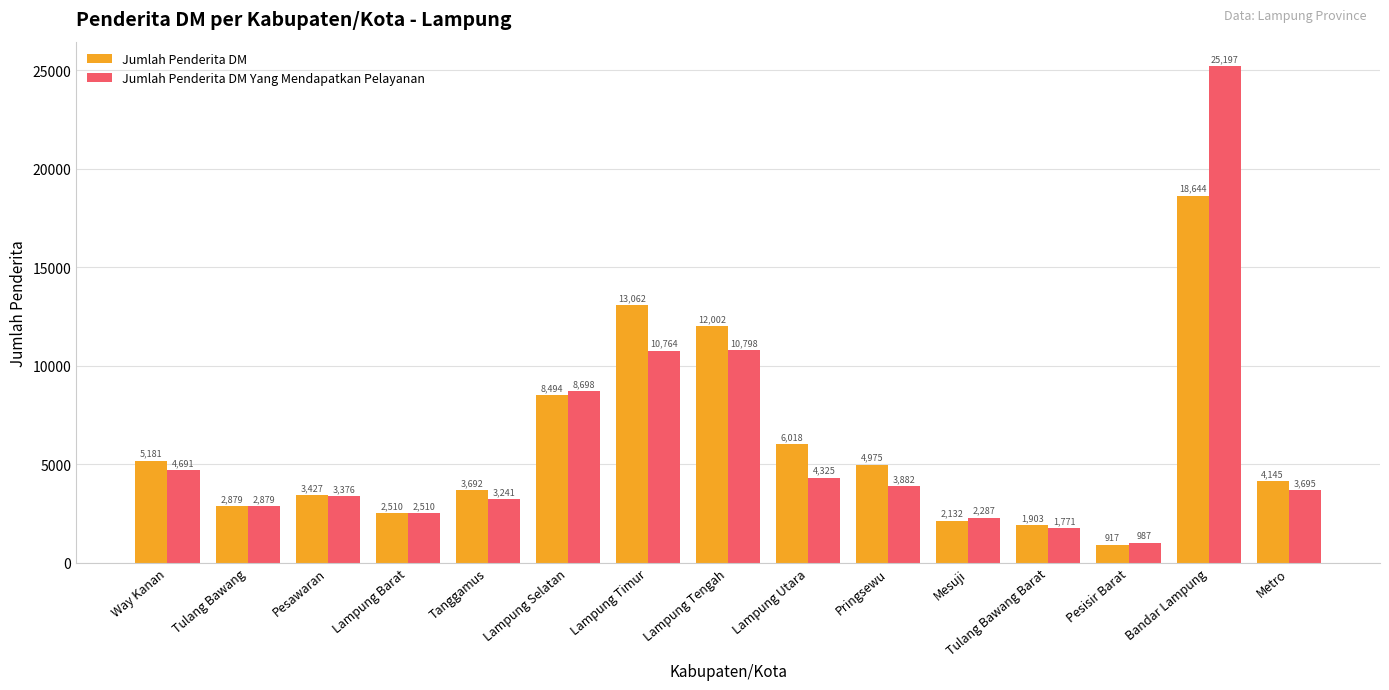

At how many categories does at least one series exceed 12083?

2